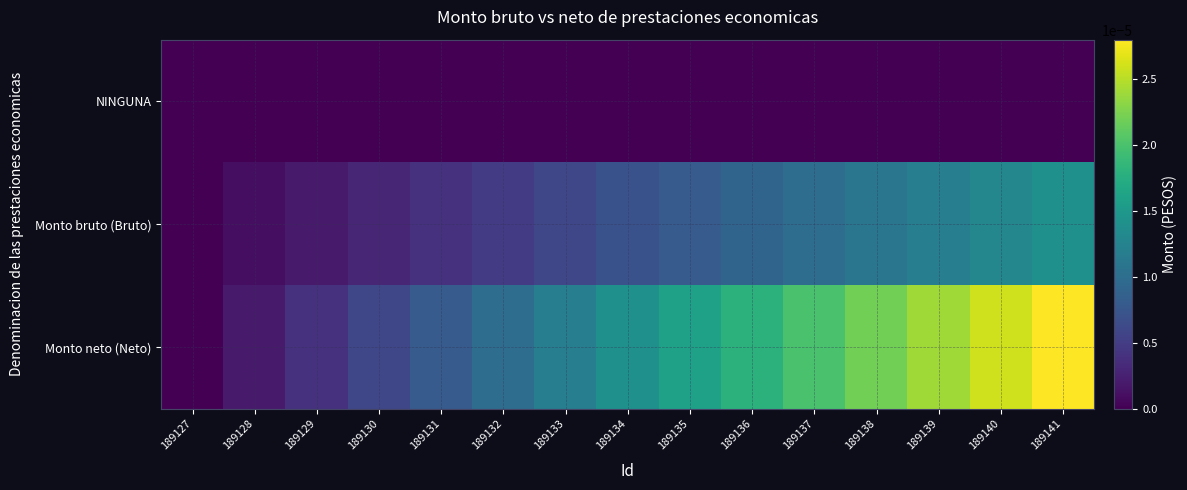

Rank the series by their maximum value, from lowest to highest.

NINGUNA, Monto bruto (Bruto), Monto neto (Neto)